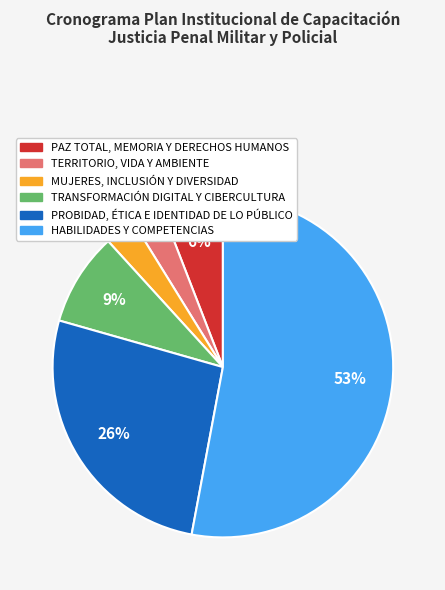

Which category has the biggest portion of the pie?

HABILIDADES Y COMPETENCIAS